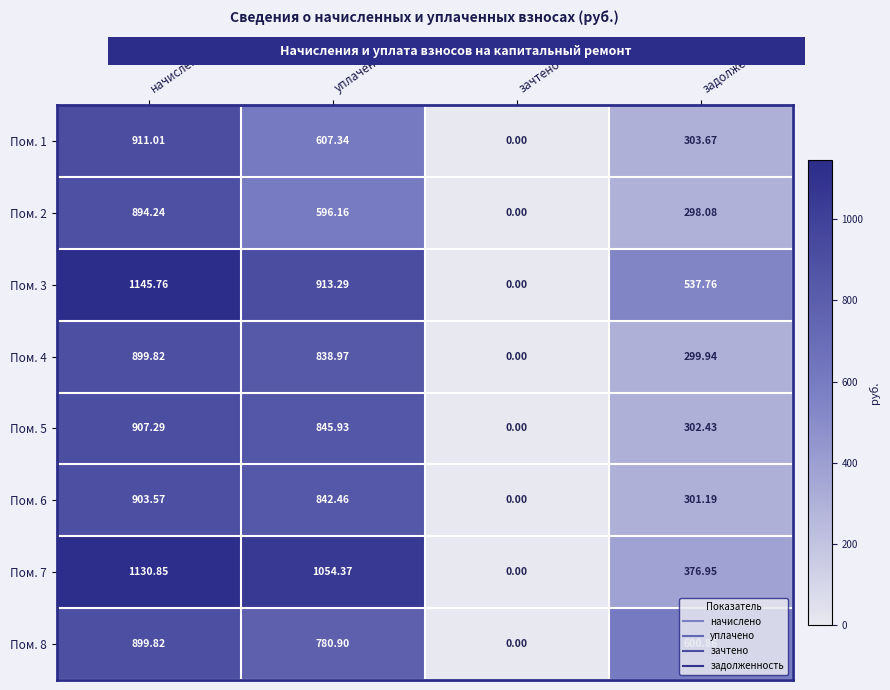

At which category is the sum across all series the highest?

начислено